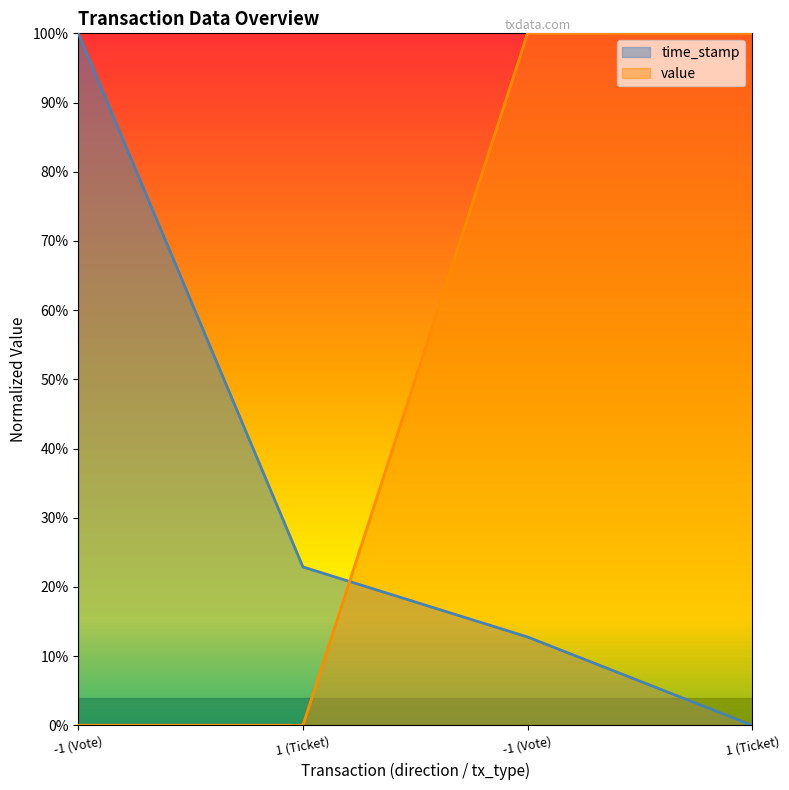

Reading left to right, list all the values displayed in this chart.

time_stamp: -1 (Vote)=1.0	1 (Ticket)=0.2	-1 (Vote)=0.1	1 (Ticket)=0.0
value: -1 (Vote)=0.0	1 (Ticket)=0.0	-1 (Vote)=1.0	1 (Ticket)=1.0